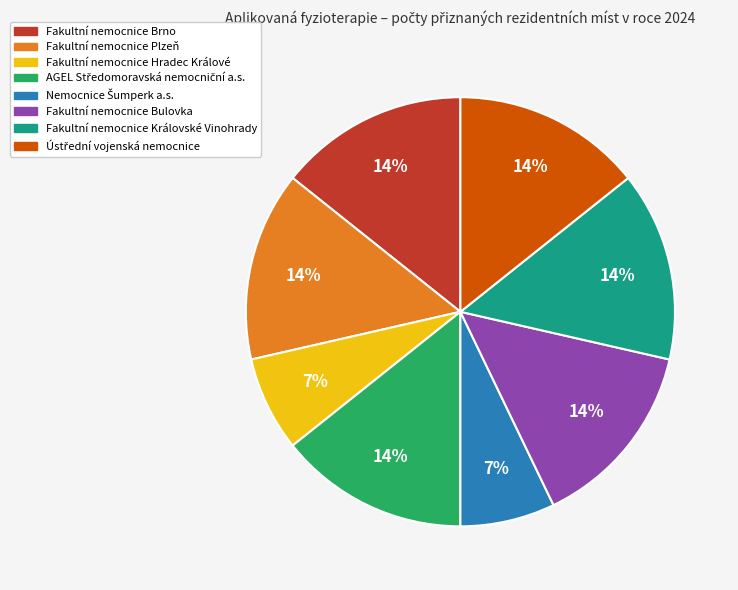

What percentage is the Fakultní nemocnice Bulovka slice, to the nearest percent?

14%